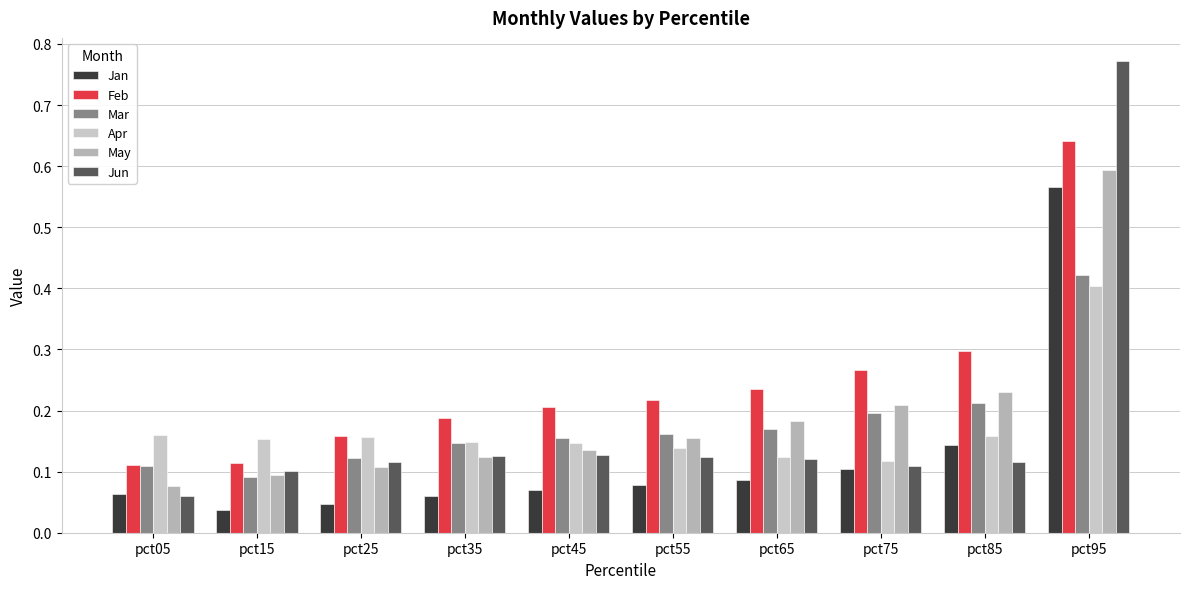

True or false: Mar has a value of 0.1 at pct05.

False